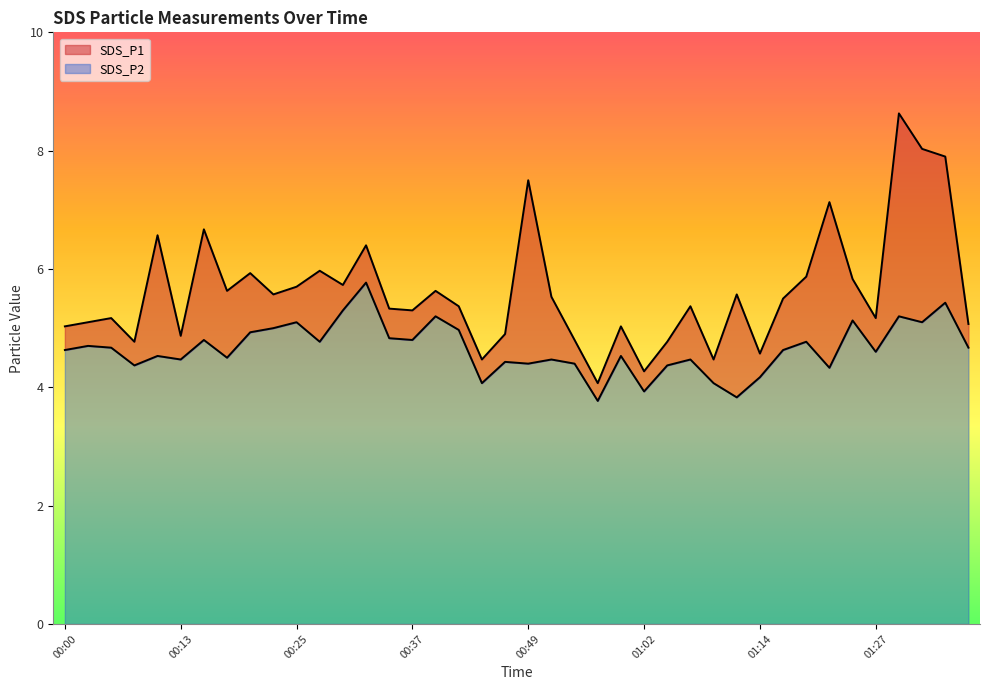

At which category is the sum across all series the highest?

01:30